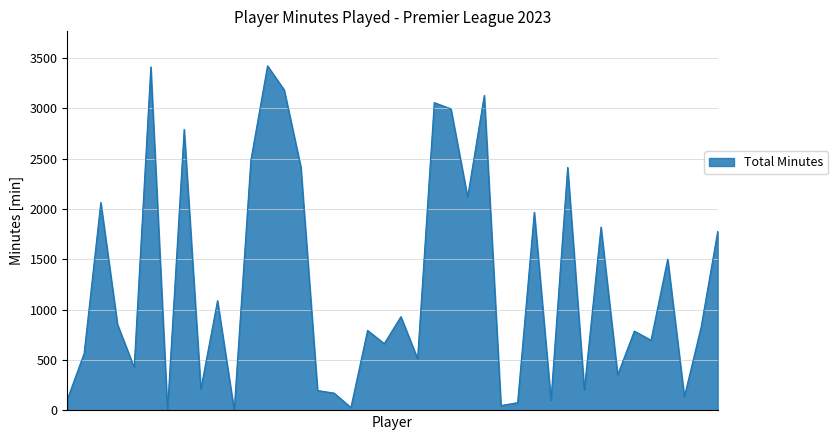

What is the difference between the maximum and minimum values?

3419